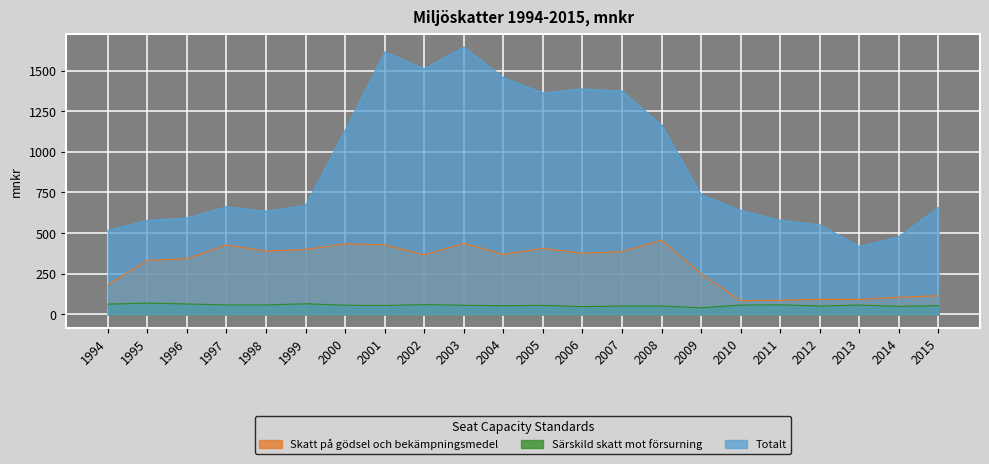

What is the value of the Totalt point at the 8th from the left?

1615.4